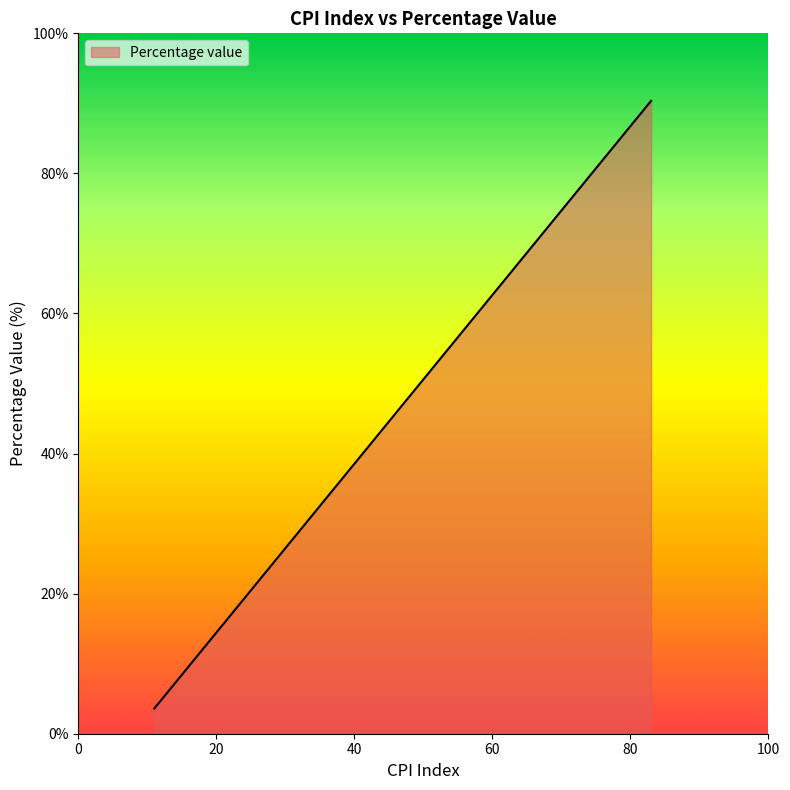

What is the approximate value at 3?

8.4